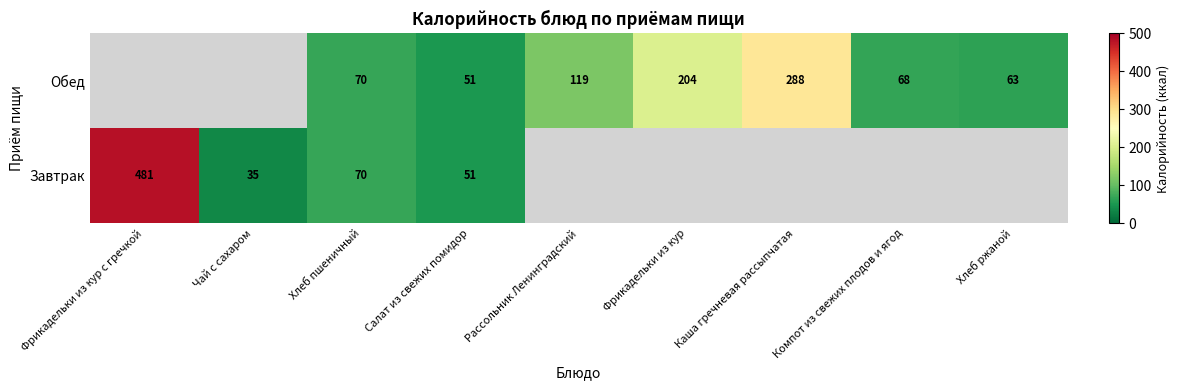

The value of Обед at Рассольник Ленинградский is 119. True or false?

True